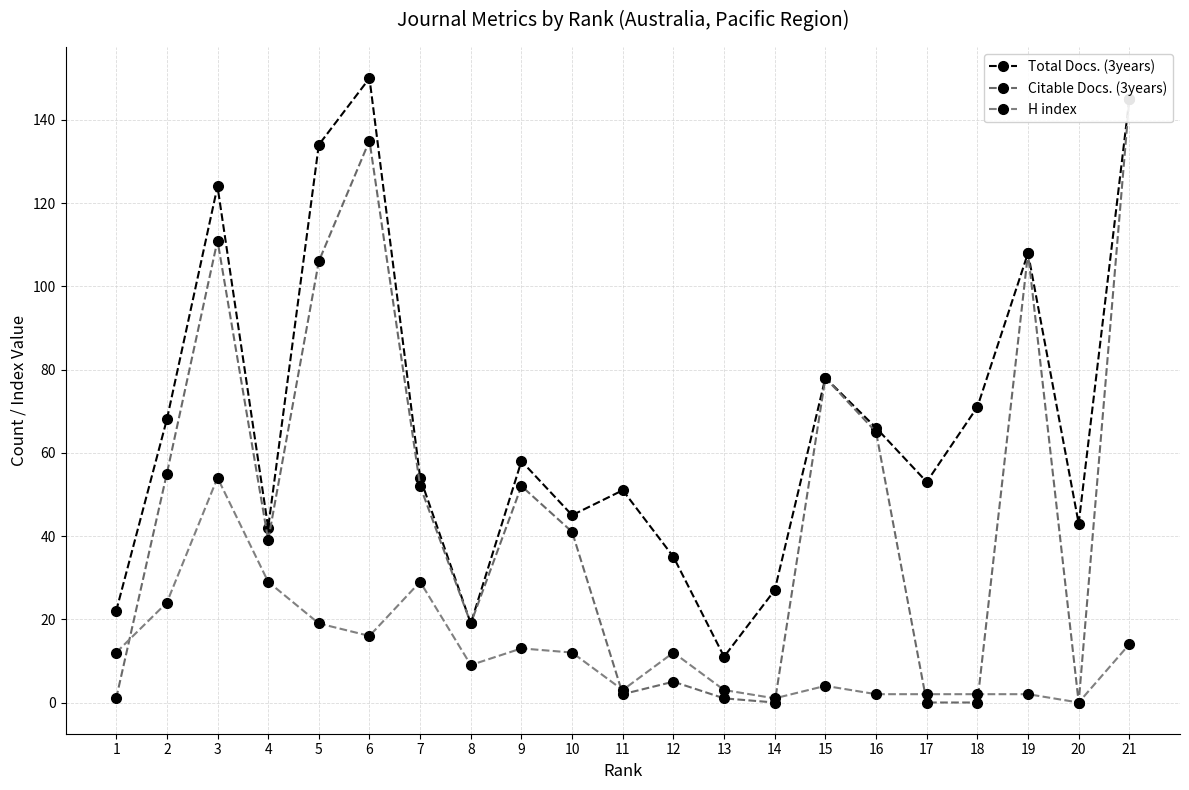

At which category does Citable Docs. (3years) reach its first local valley?

4